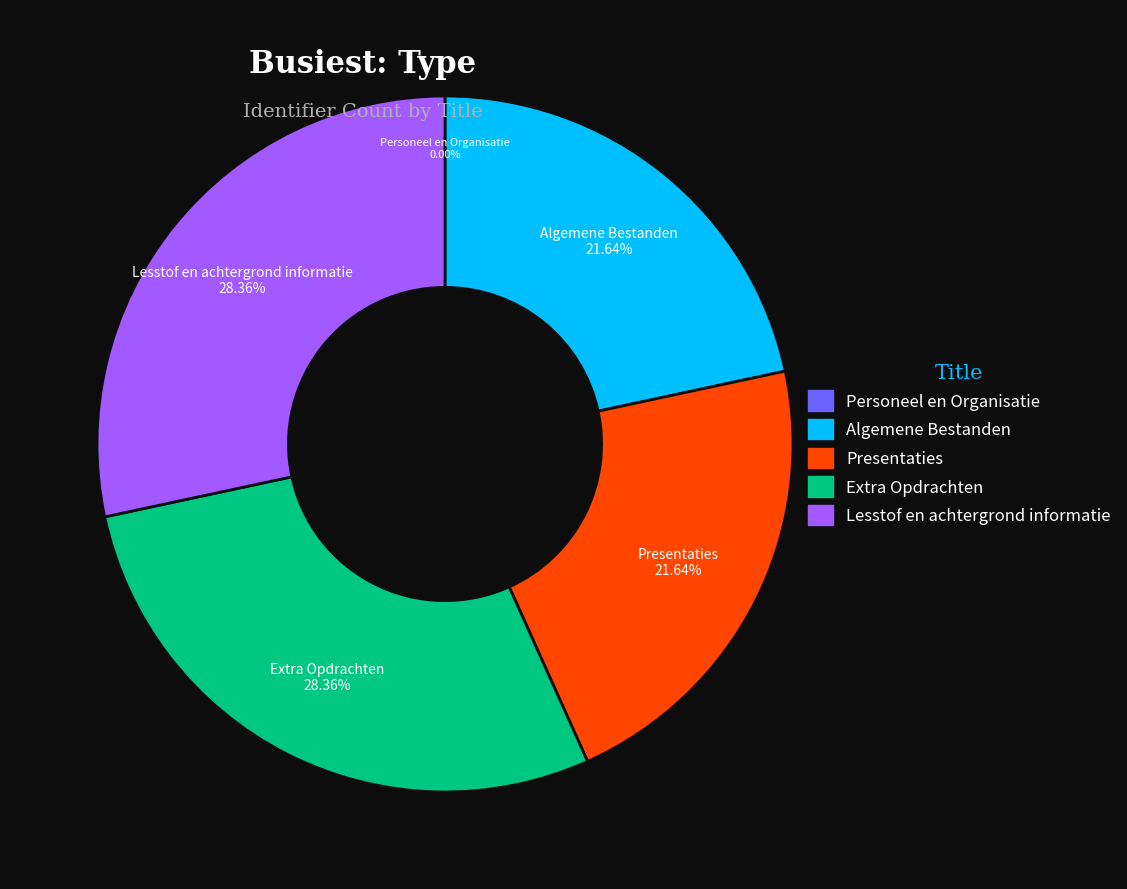

Does Extra Opdrachten represent more than half of the total?

No